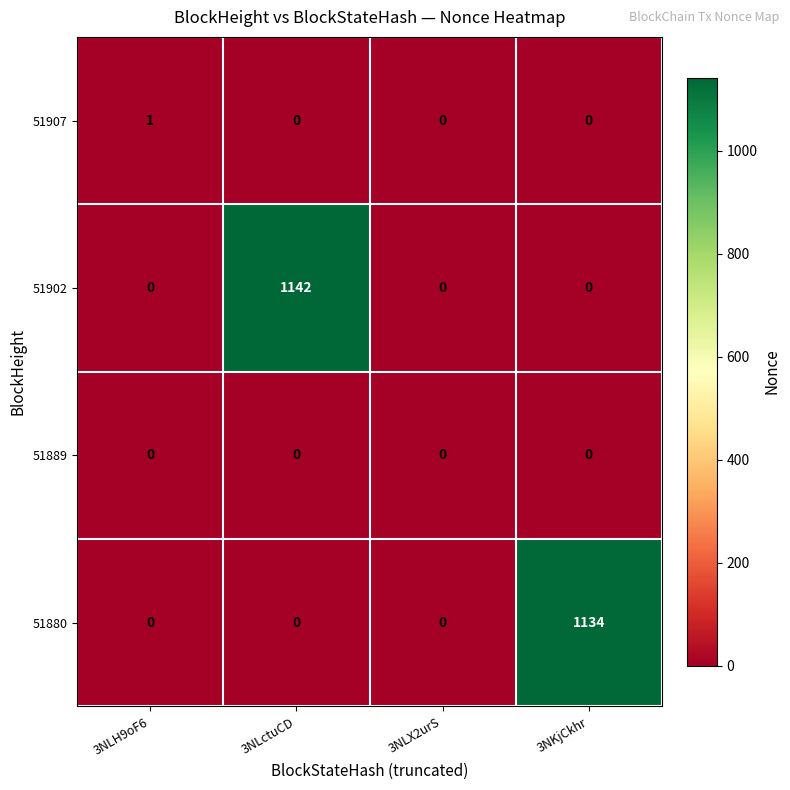

Which series has the largest total across all categories?

51902